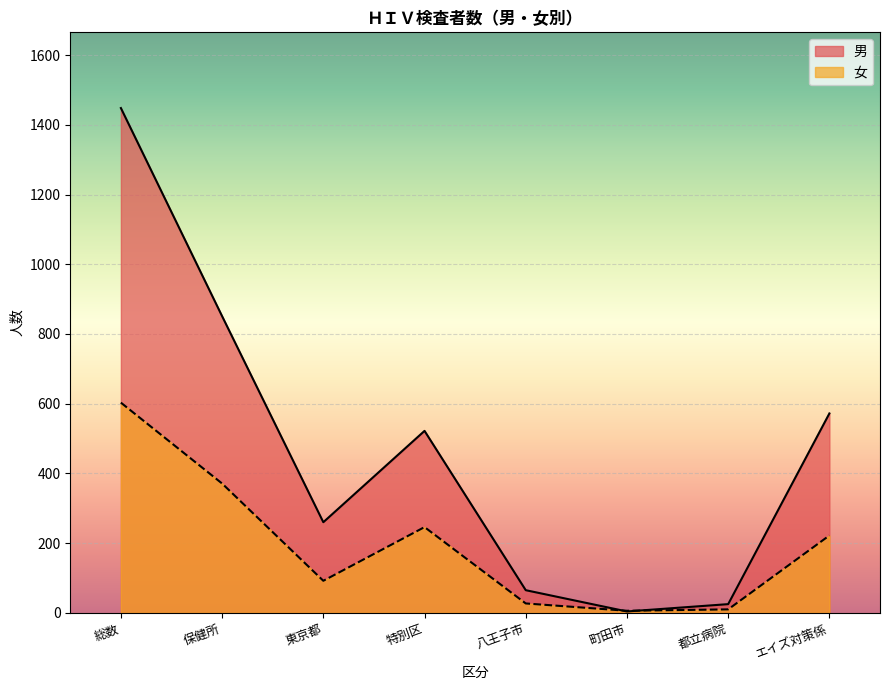

What is the value of the 男 point at the 3rd from the left?

260